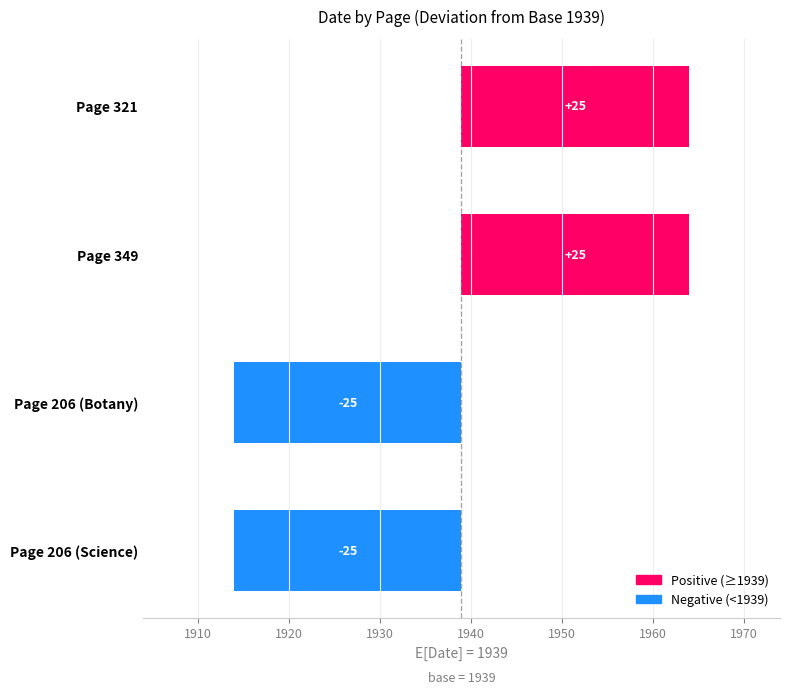

What is the label of the 2nd bar from the right?

Page 206 (Botany)